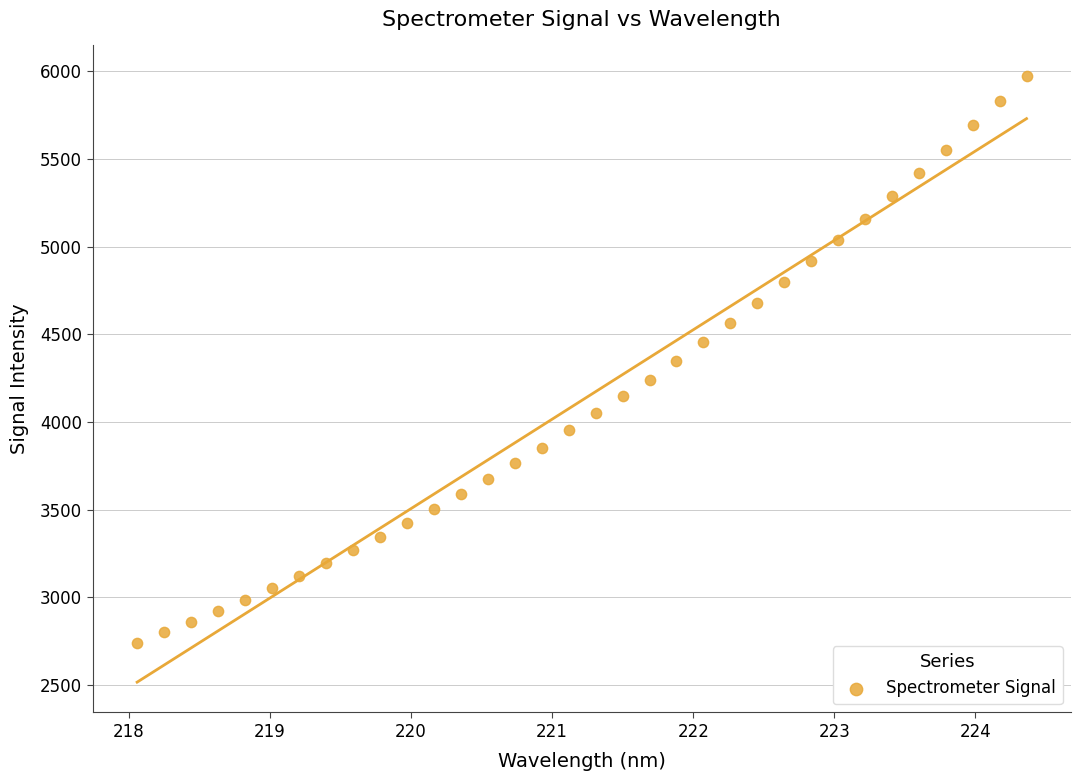

What is the range of Y values (max minus min)?

3232.1